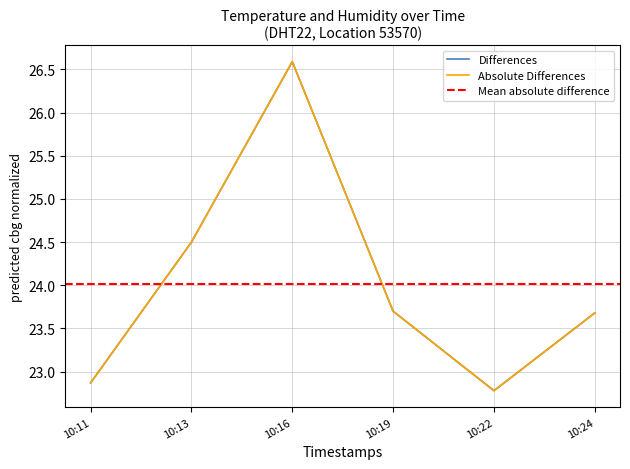

Reading left to right, what are all the values shown in this chart?

22.9	24.5	26.6	23.7	22.8	23.7